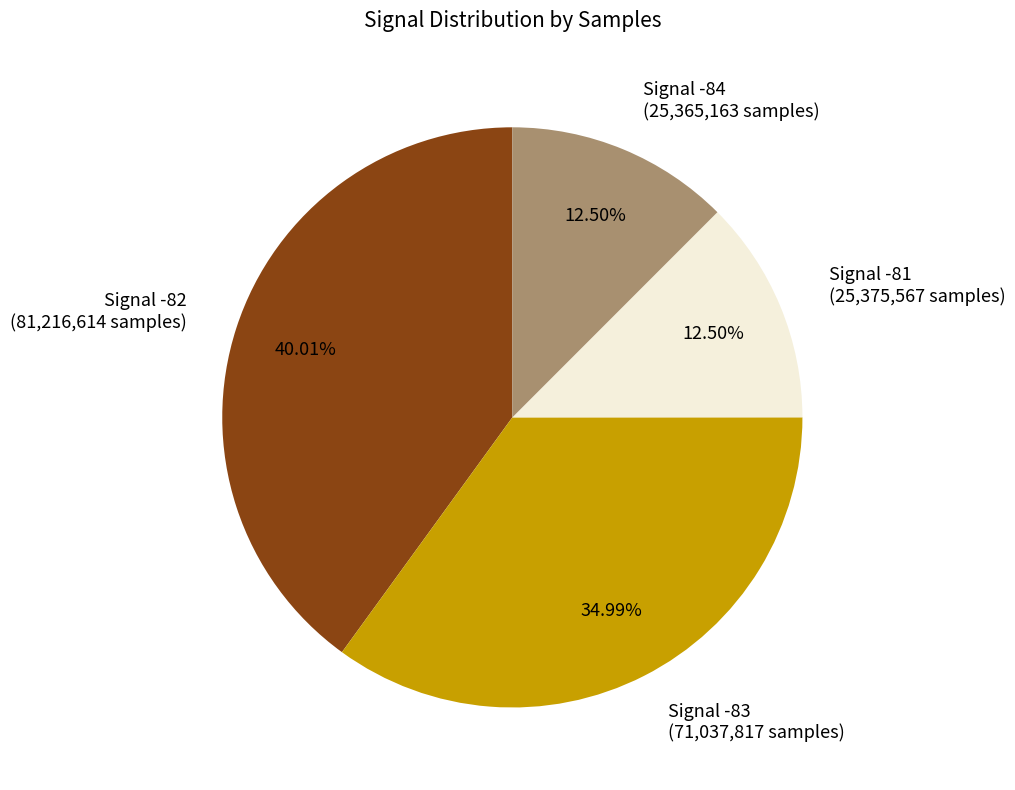

How many slices are in this pie chart?

4